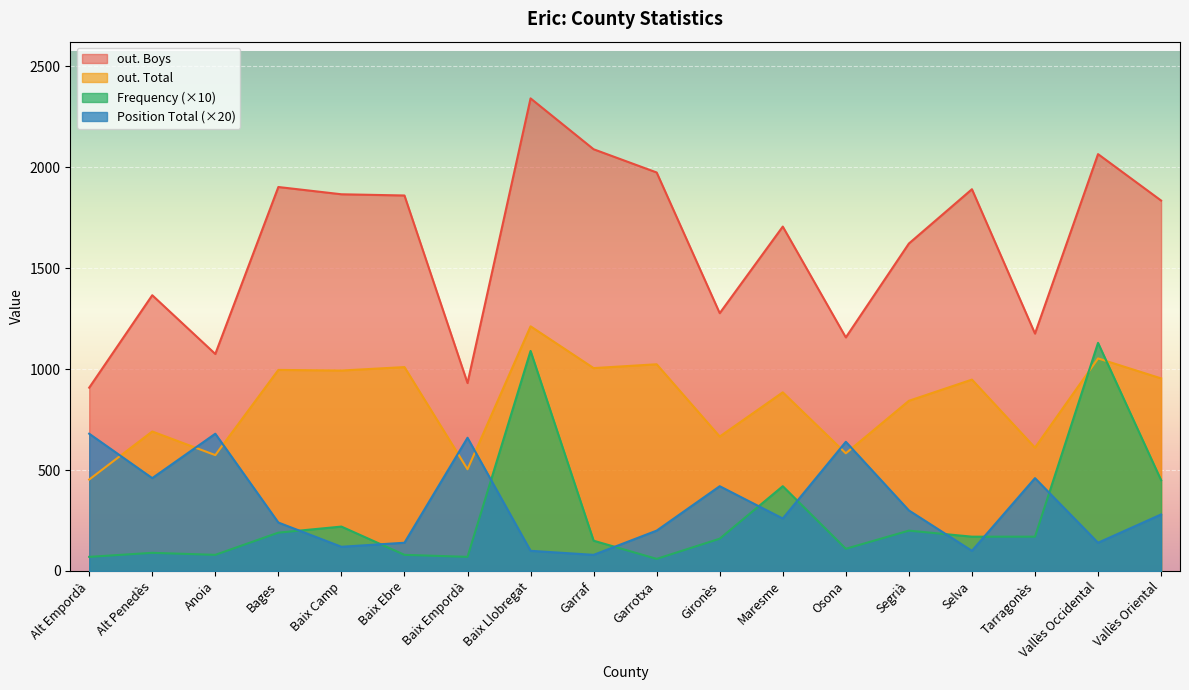

What is the label of the 3rd point from the right?

Tarragonès